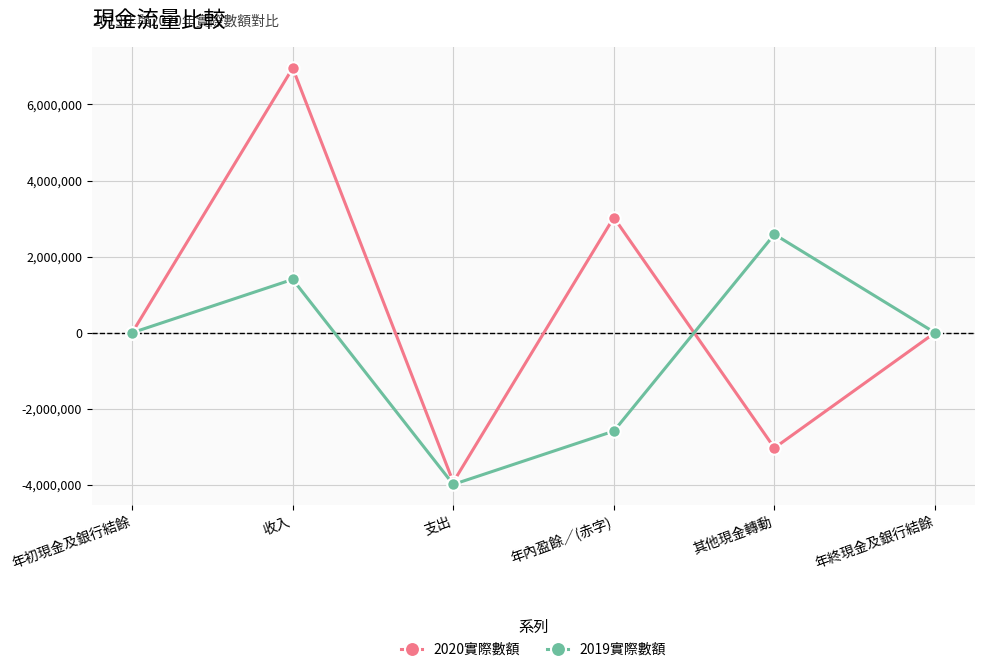

What value does the 2019實際數額 series have at 支出?

-3987446